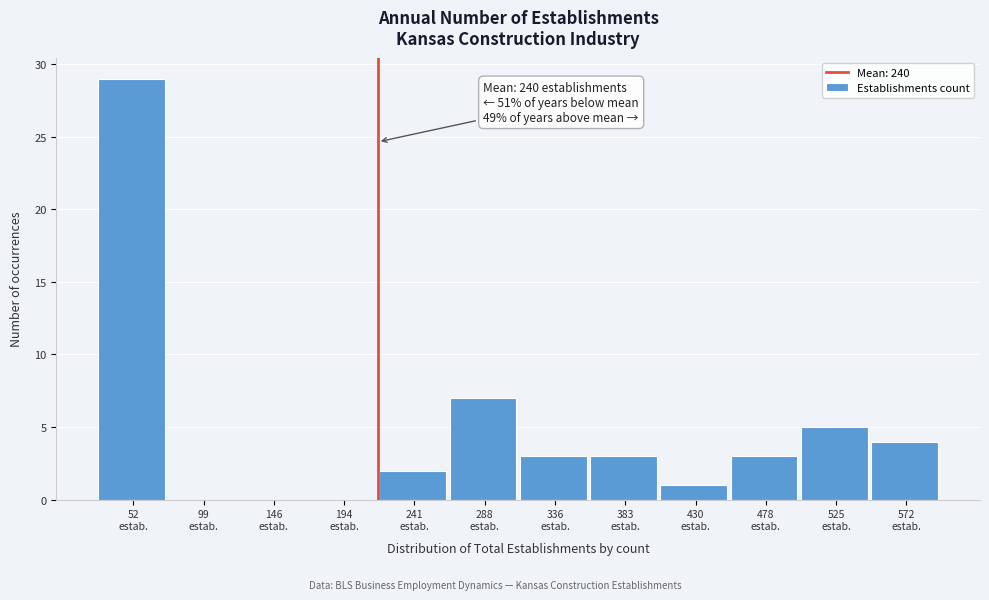

What is the sum of all values?

57